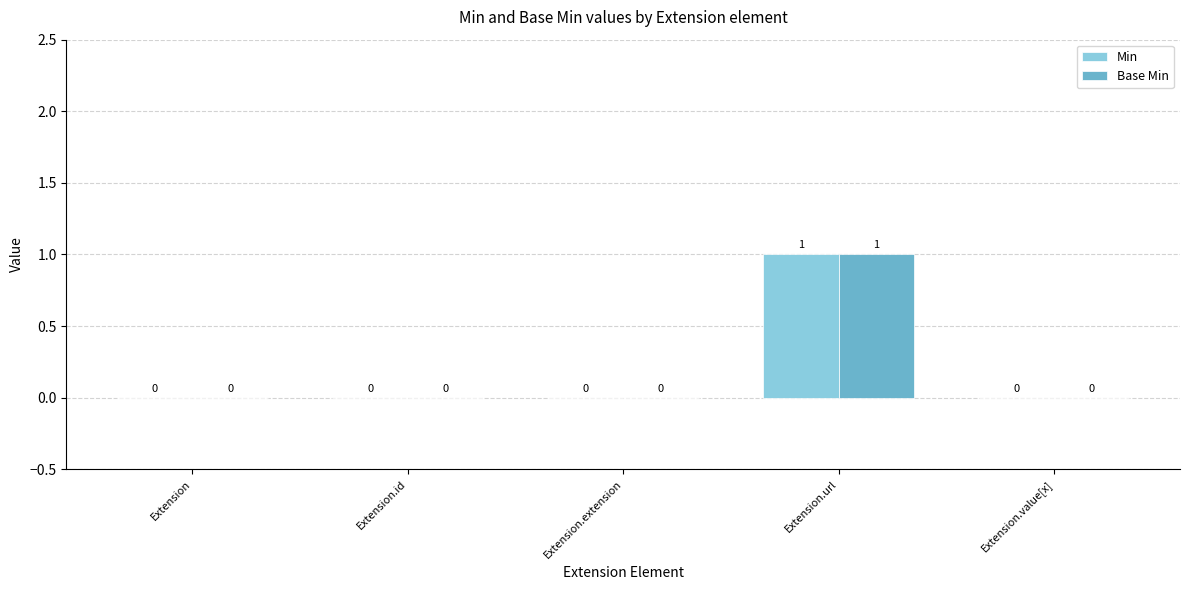

Are the bars horizontal?

No